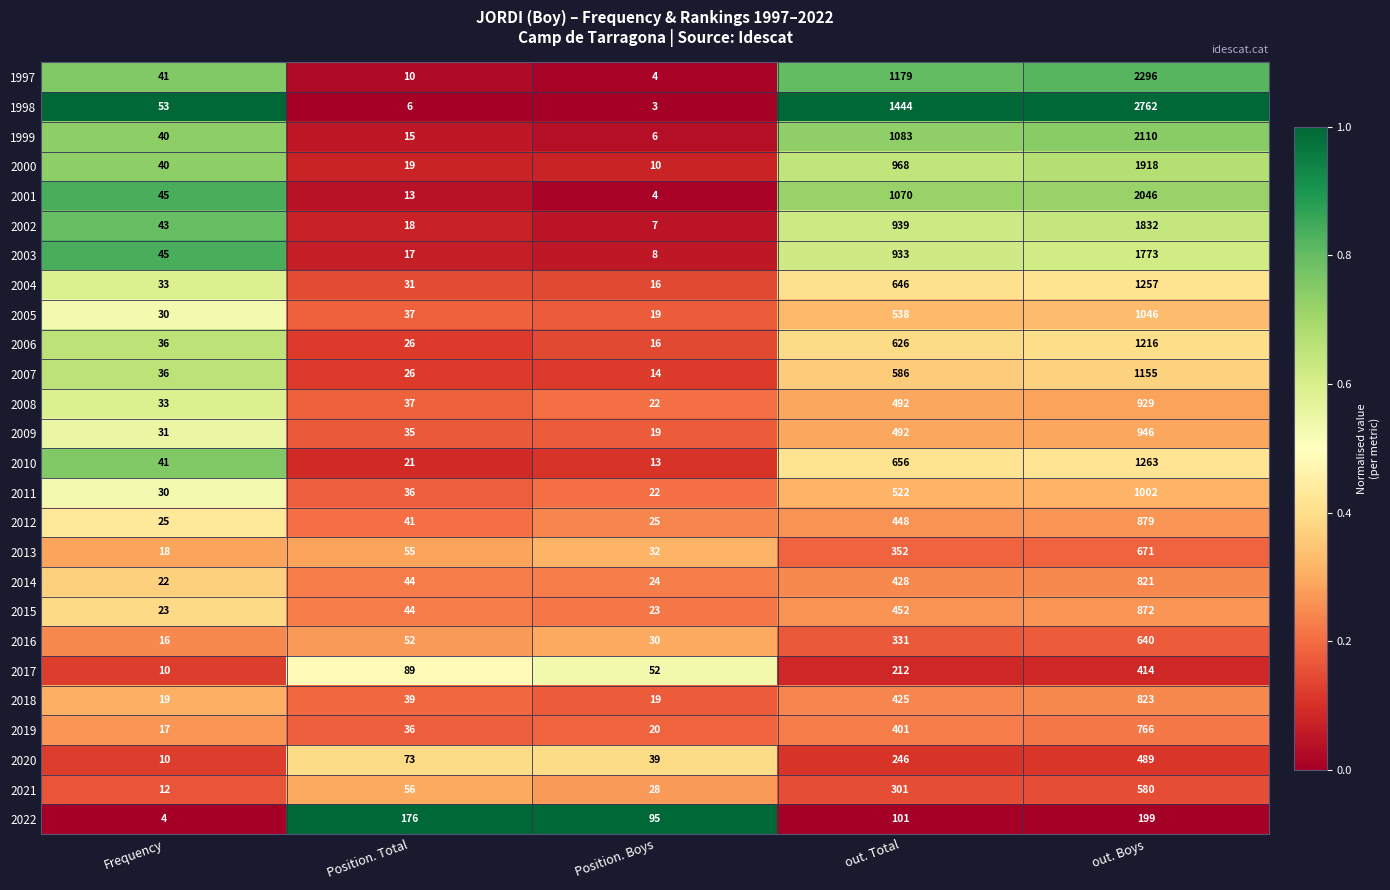

Between Frequency and out. Boys, which series saw the biggest shift?

1998